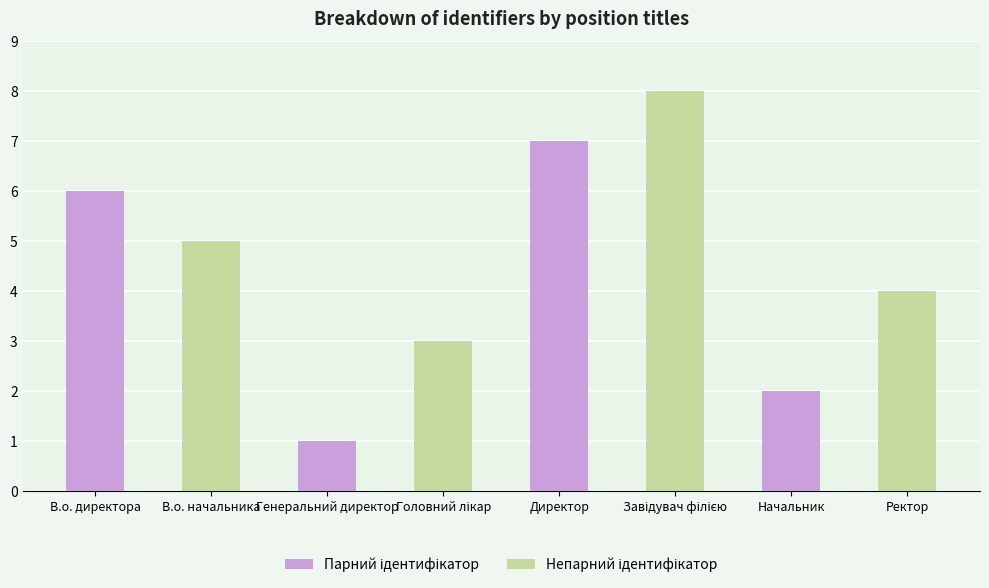

Which category has the highest value across all series?

Директор